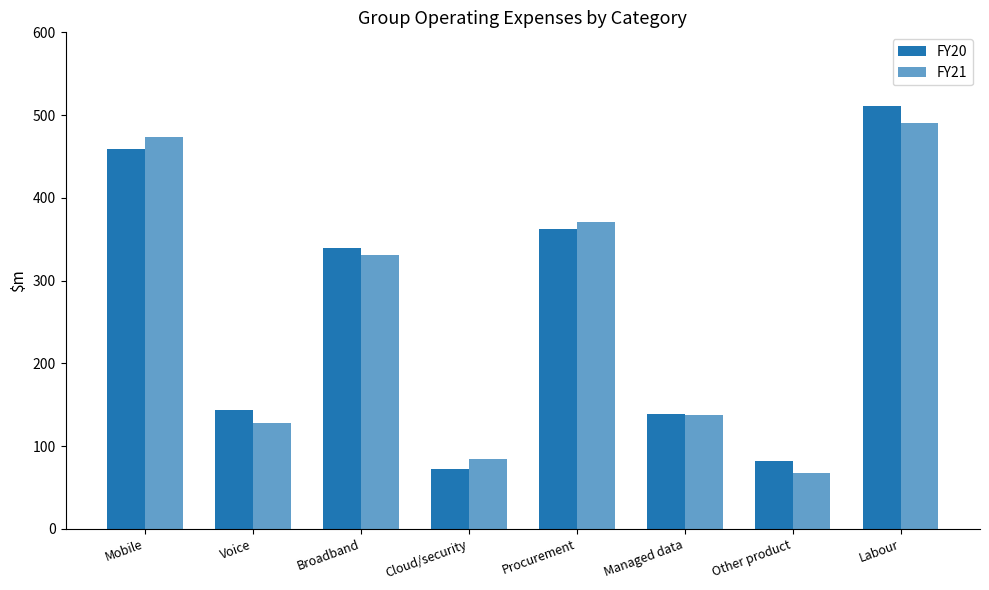

Is it true that FY20 equals 511.0 at Labour?

True